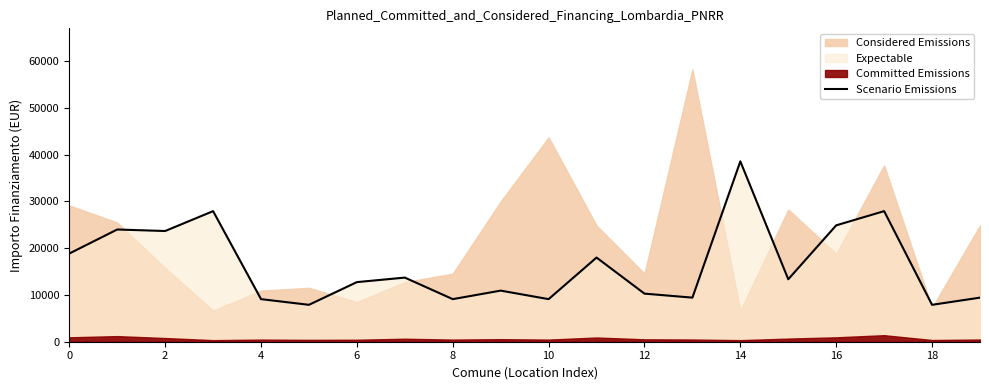

What is the minimum value for Scenario Emissions?

7891